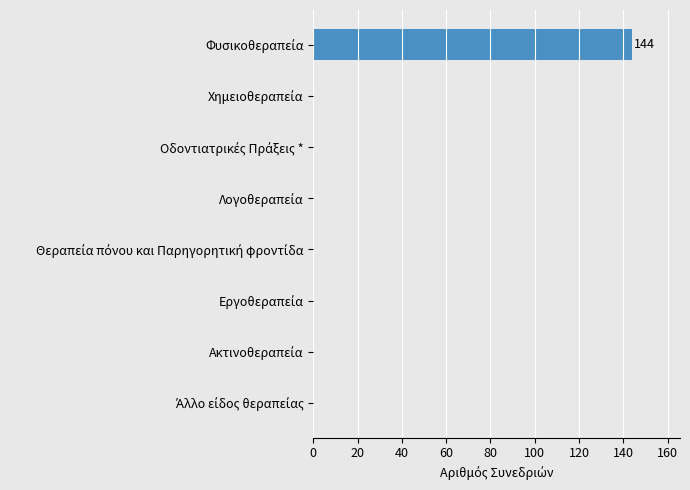

What is the maximum value shown in the chart?

144